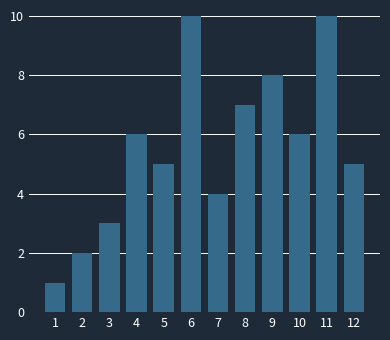

Reading left to right, list all the values displayed in this chart.

1=1	2=2	3=3	4=6	5=5	6=10	7=4	8=7	9=8	10=6	11=10	12=5